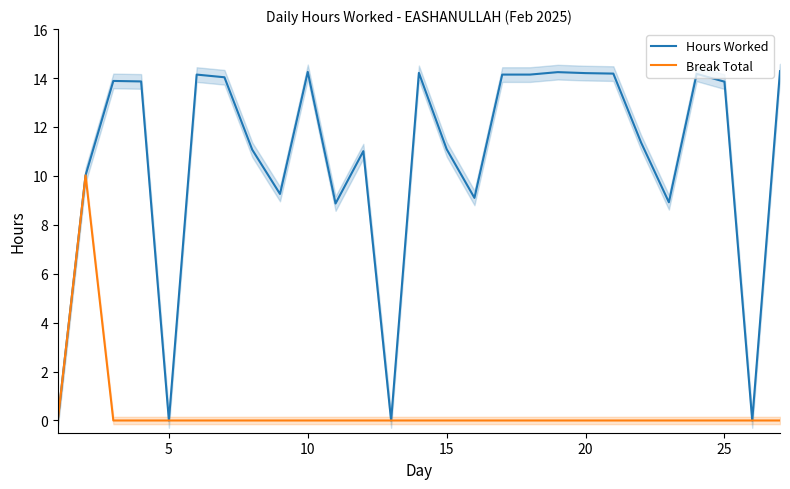

The value of Break Total at 15 is 6.0. True or false?

False